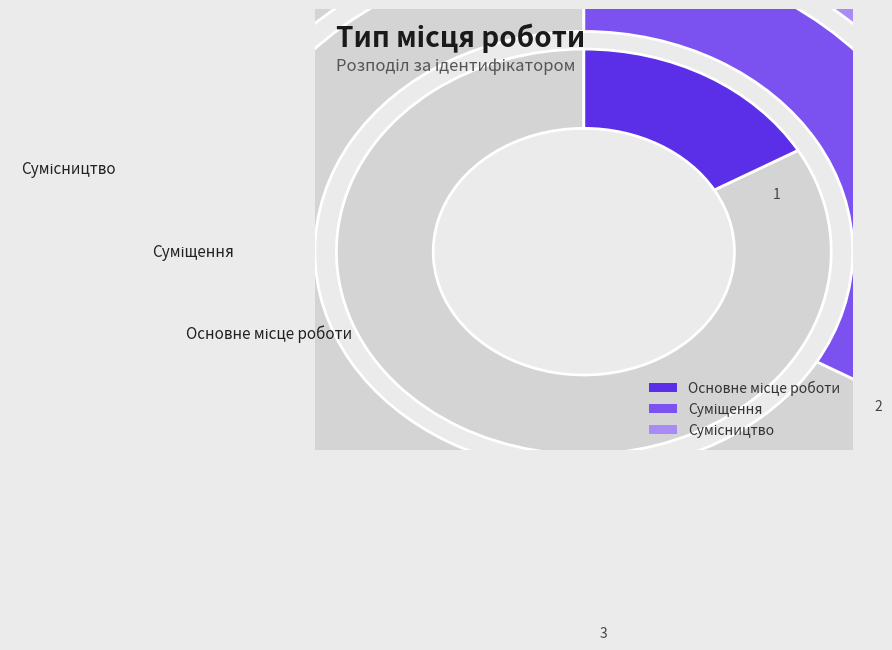

To the nearest percent, what portion does Суміщення represent?

33%